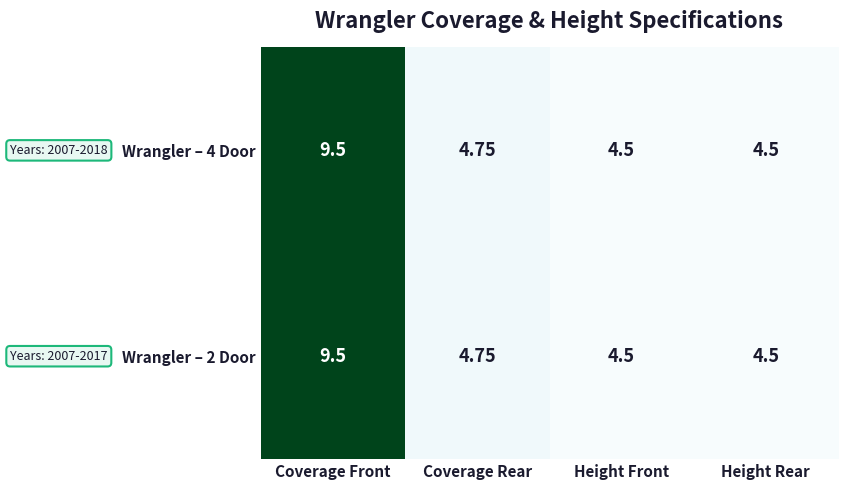

How many categories are shown in the chart?

4